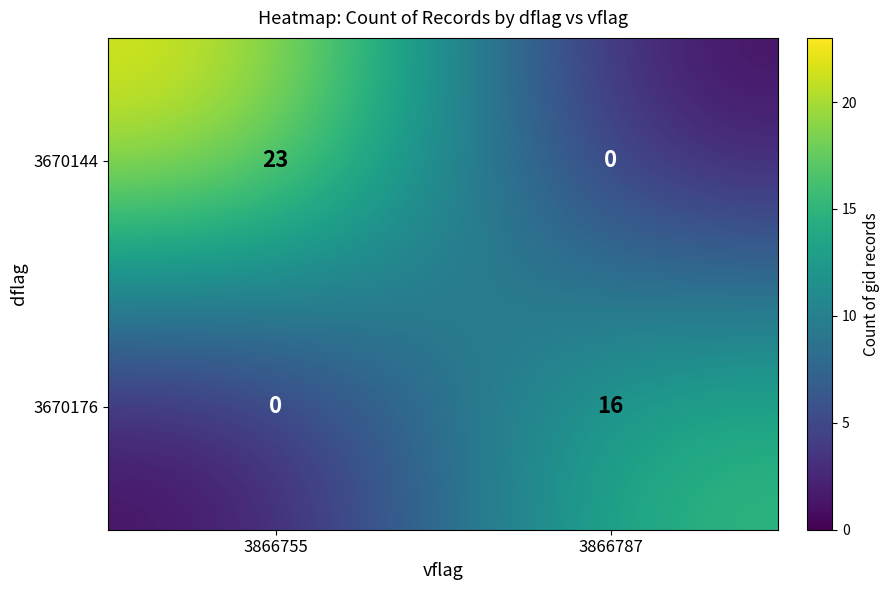

What is the maximum value for 3670176?

16